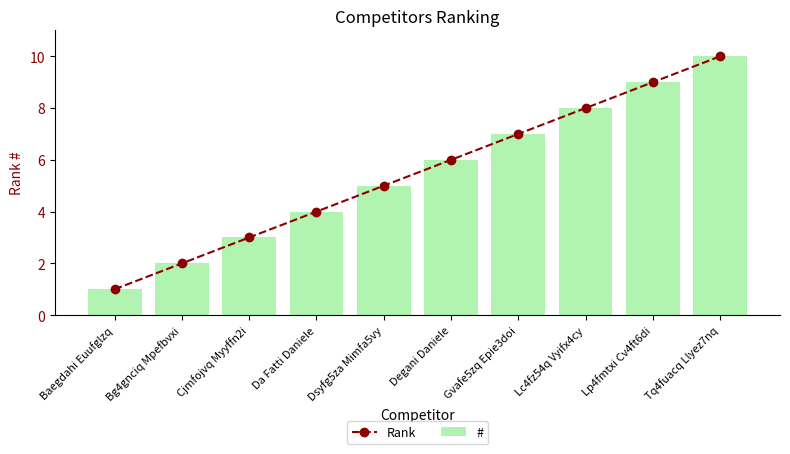

What is the label of the 8th bar from the right?

Cjmfojvq Myyffn2i